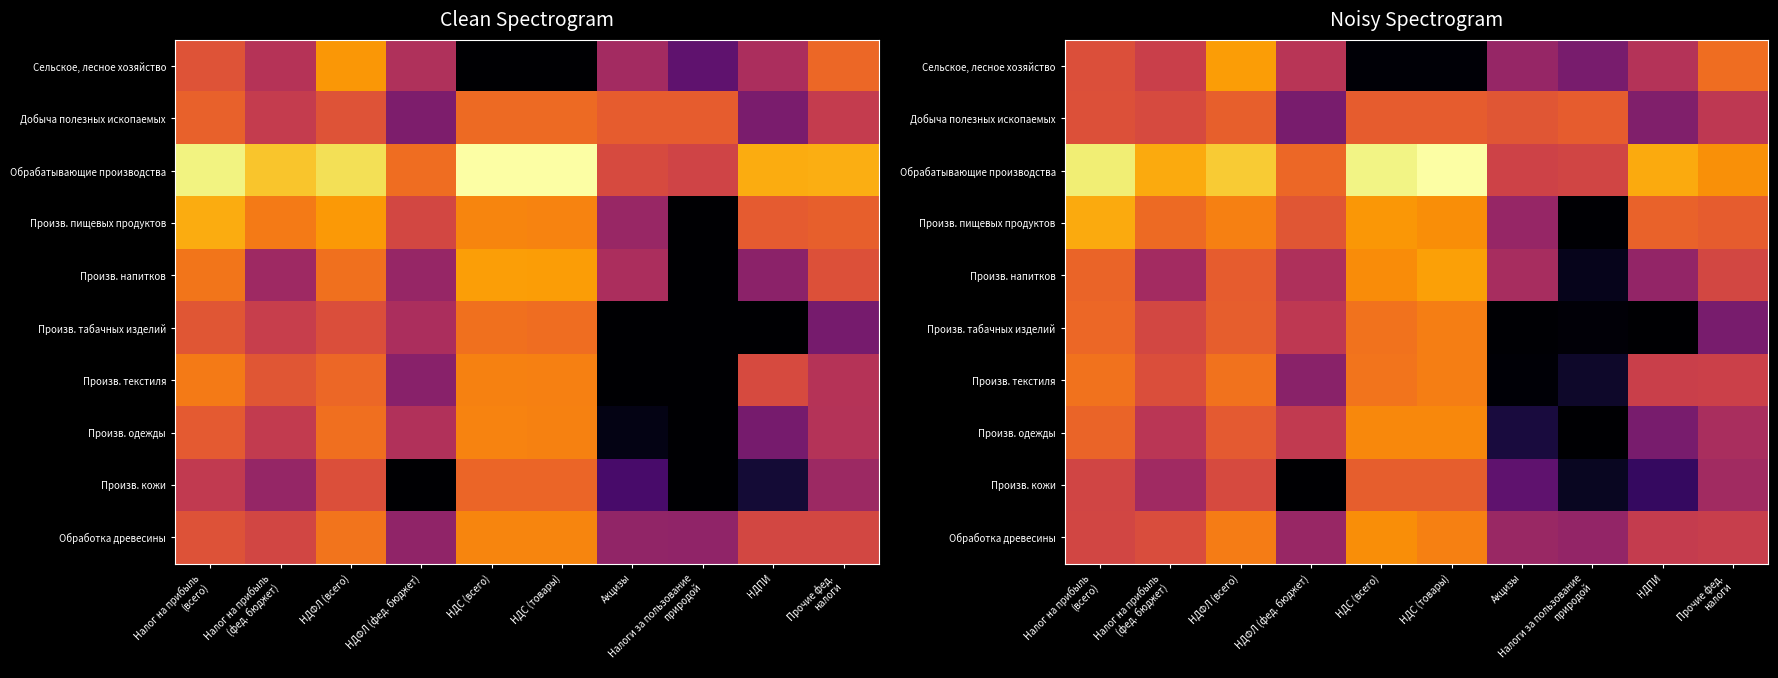

List the series in order of their peak value, highest first.

Обрабатывающие производства, Произв. пищевых продуктов, Произв. напитков, Сельское, лесное хозяйство, Обработка древесины, Произв. одежды, Произв. табачных изделий, Произв. текстиля, Добыча полезных ископаемых, Произв. кожи